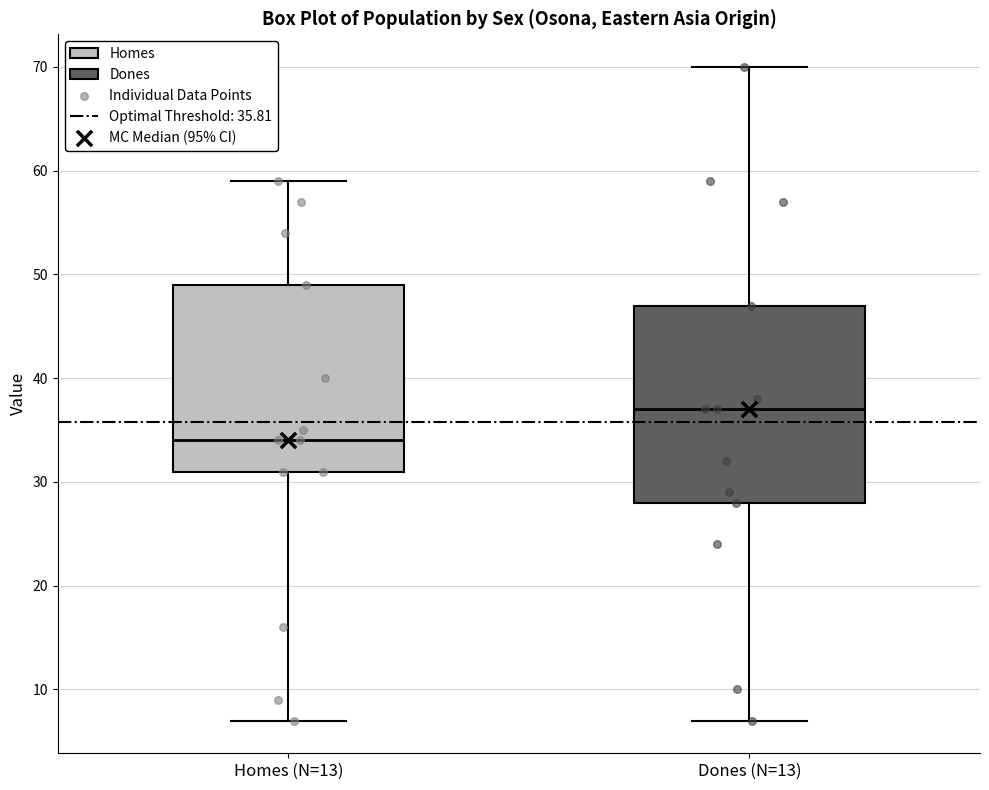

Reading left to right, transcribe this box plot: for each box, give where its median line is, the range the box spans, and where its two whiskers end, as read against the y-axis. The values are not printed on the chart, so give them approximately, as read against the axis.

Homes (N=13): median 34, box 31 to 49, whiskers 7 to 59
Dones (N=13): median 37, box 28 to 47, whiskers 7 to 70